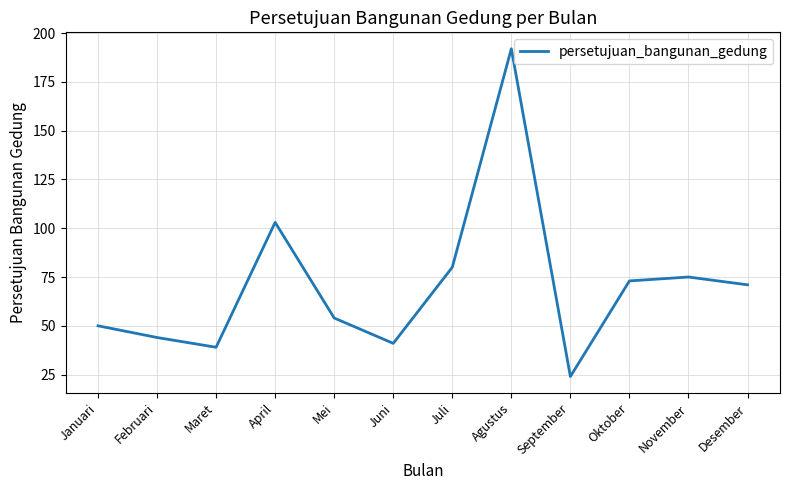

What is the difference between the maximum and minimum values?

168